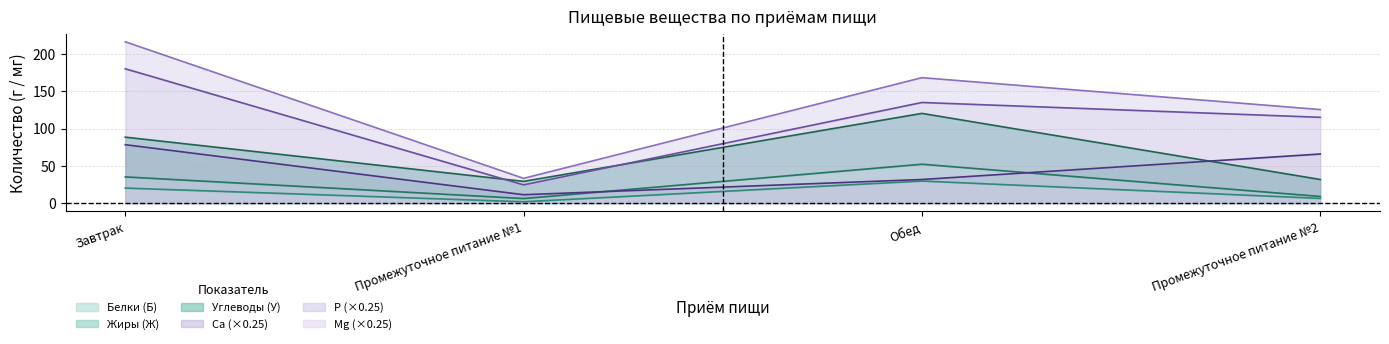

The value of Ca (×0.25) at Промежуточное питание №2 is 66.0. True or false?

True